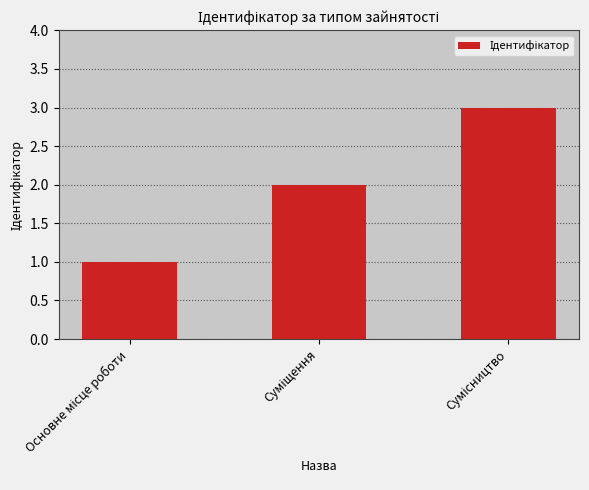

What is the greatest value displayed?

3